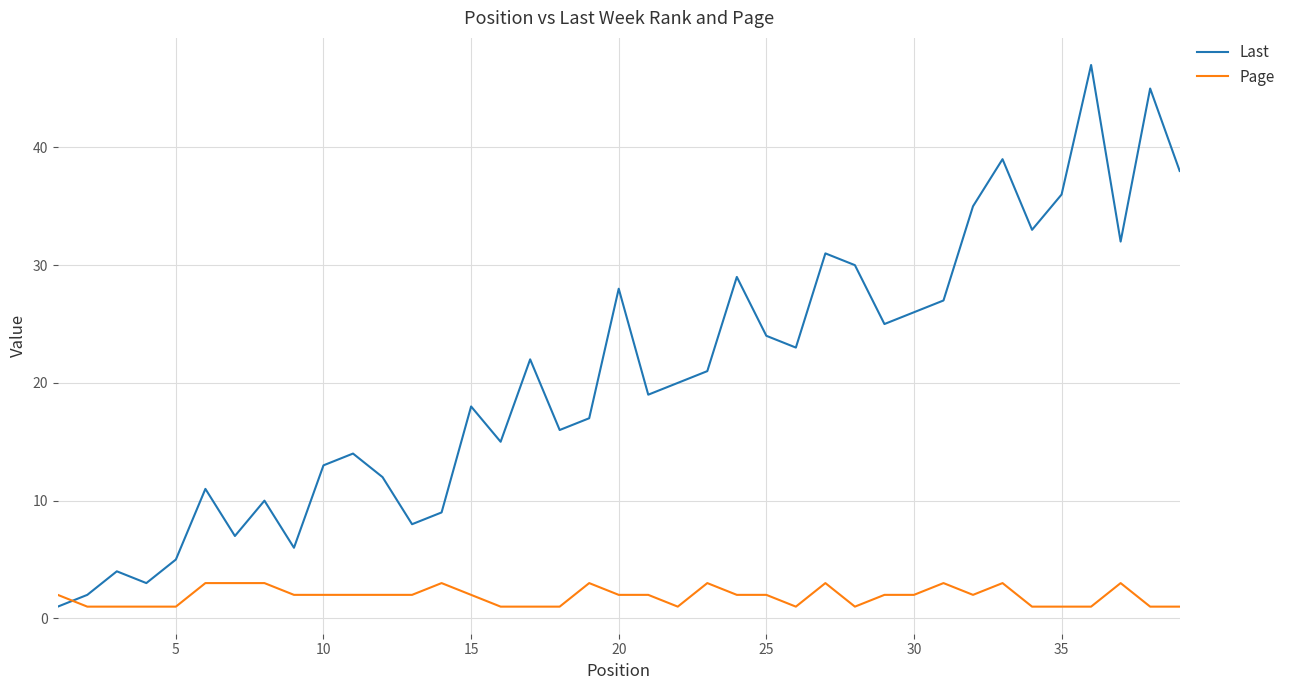

Which series has the widest spread of values?

Last